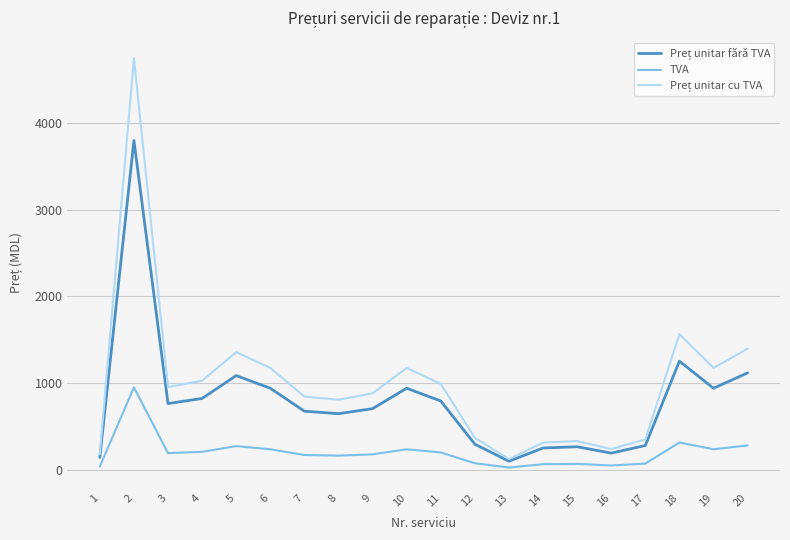

What is the difference between the highest and lowest values at 9?

704.0